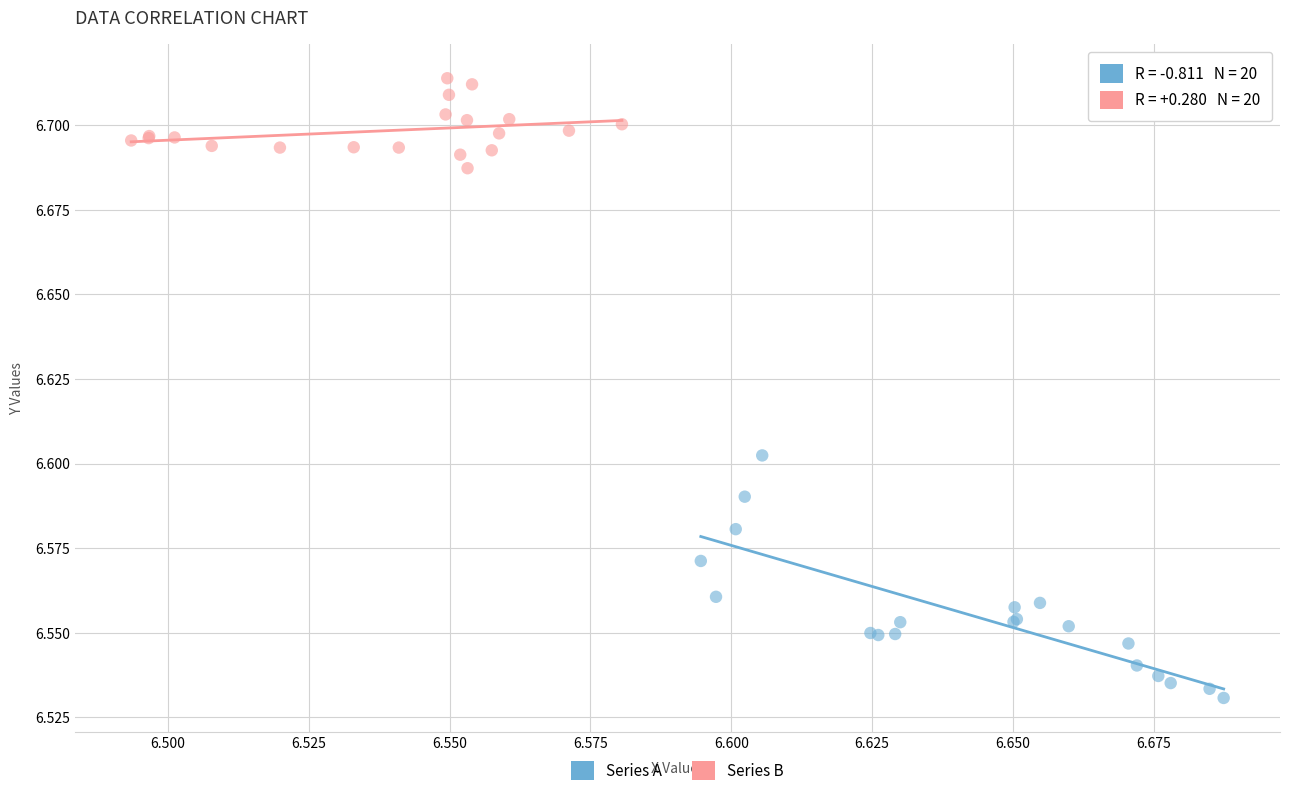

Which series has the largest Y range (max minus min)?

Series A